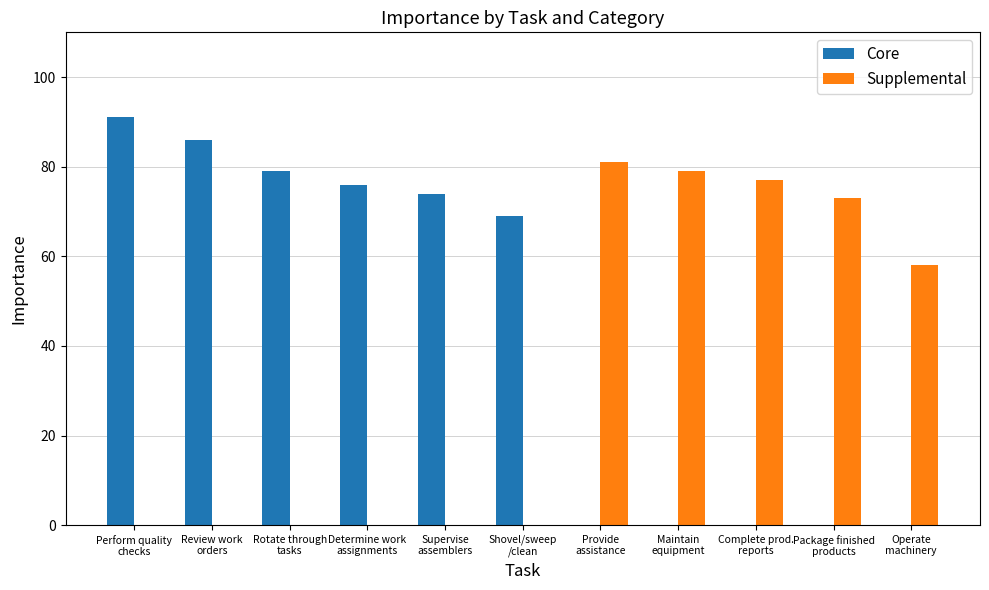

What is the maximum value shown in the chart?

91